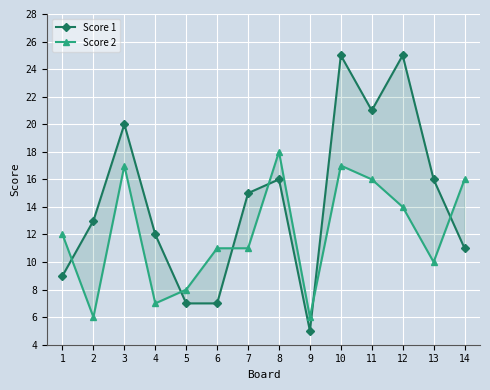

Reading left to right, extract all data points from this chart.

Score 1: 9	13	20	12	7	7	15	16	5	25	21	25	16	11
Score 2: 12	6	17	7	8	11	11	18	6	17	16	14	10	16